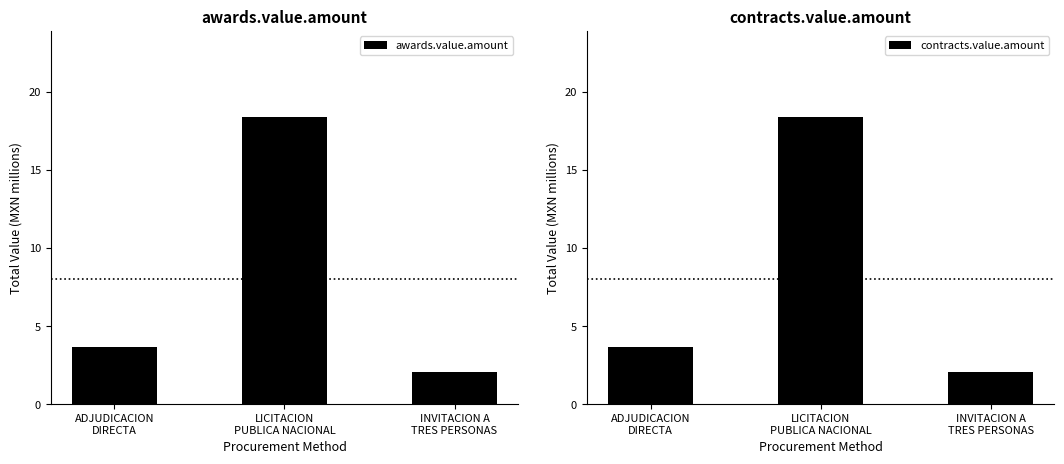

The awards.value.amount series shows 5.5 at ADJUDICACION
DIRECTA. True or false?

False